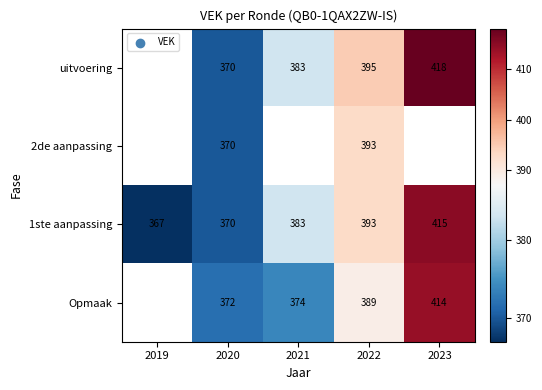

At which category does the chart reach its peak across all series?

2023